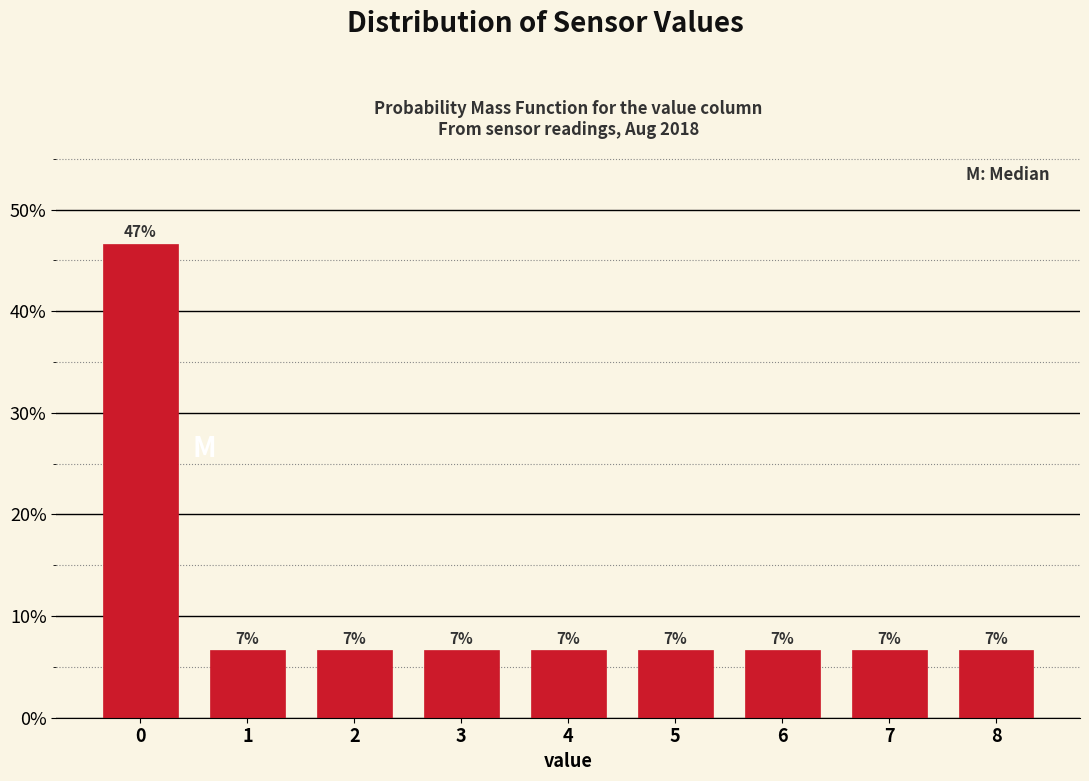

How many bars are there in total?

9